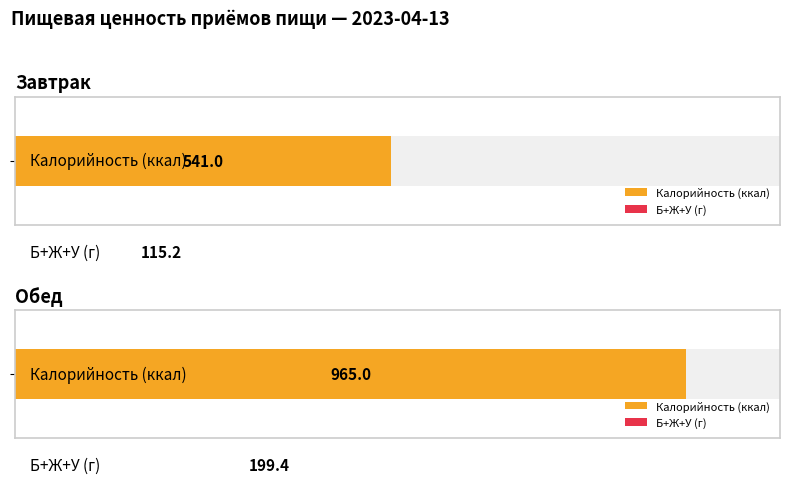

Which series has the largest total across all categories?

Калорийность